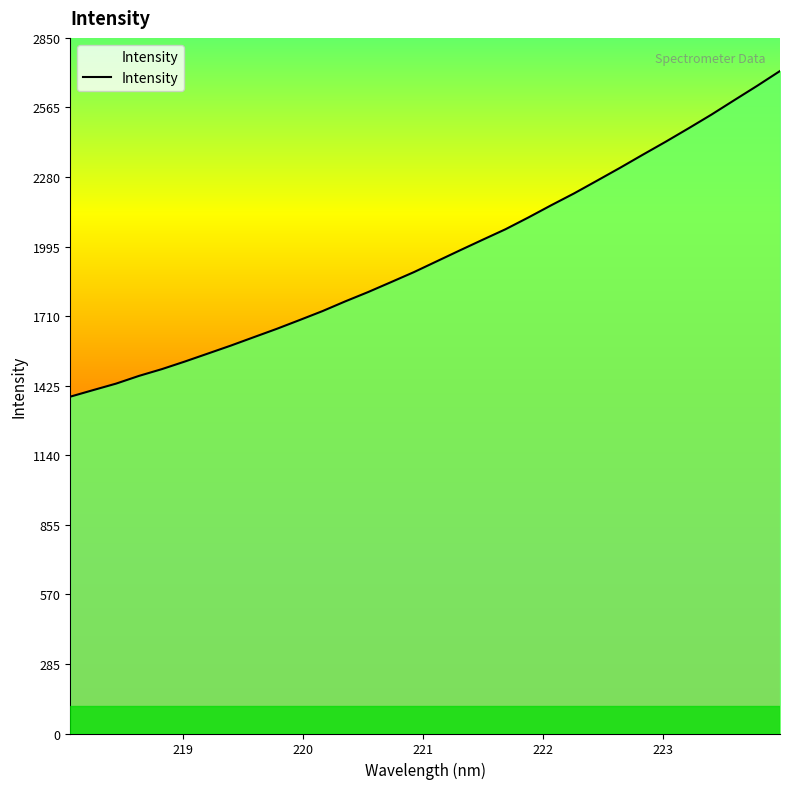

How many lines are shown in the chart?

1